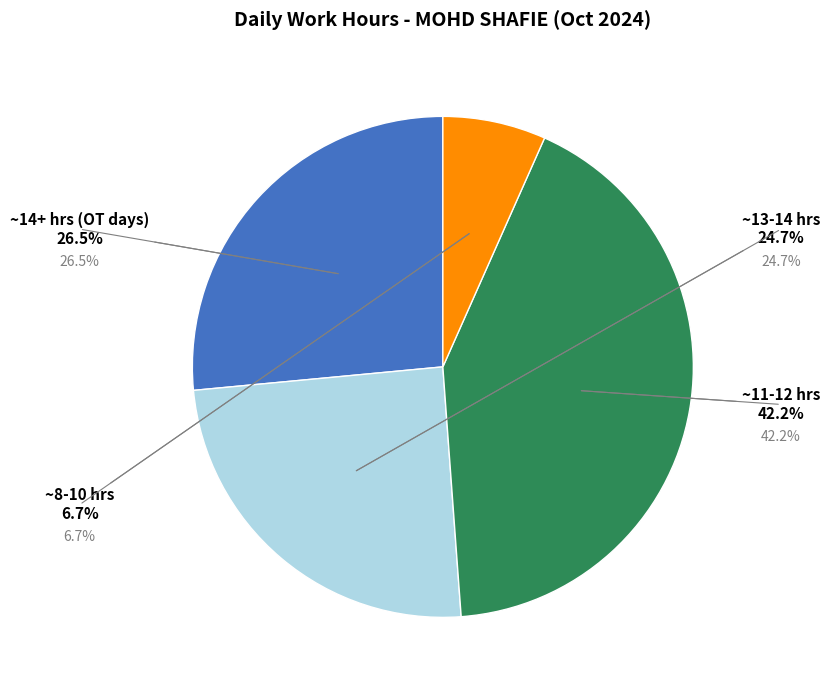

Is there a majority slice in this chart?

No